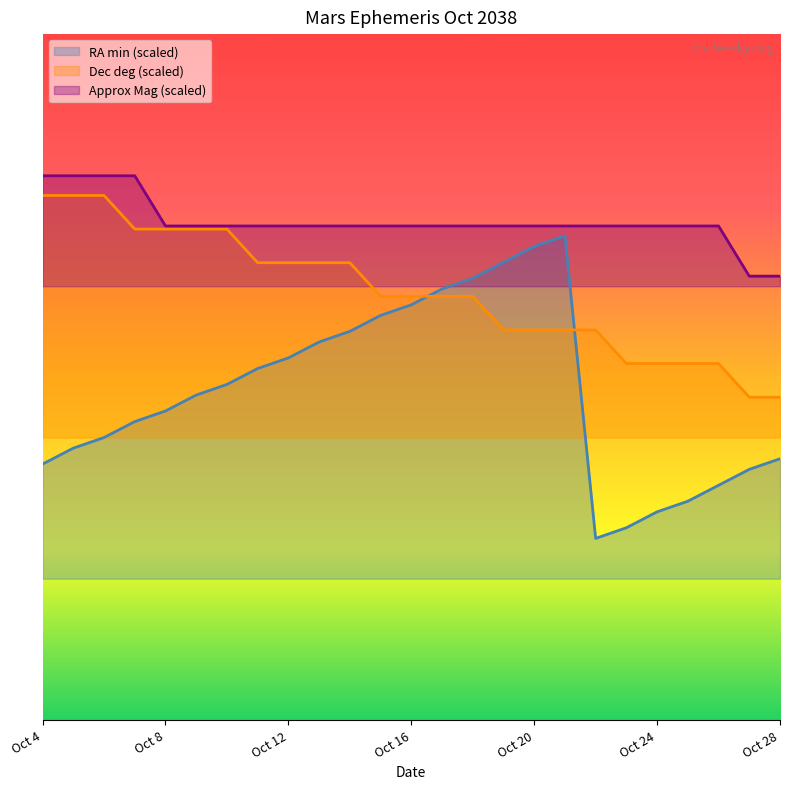

What is the total value across all series at Oct 28?

8.9